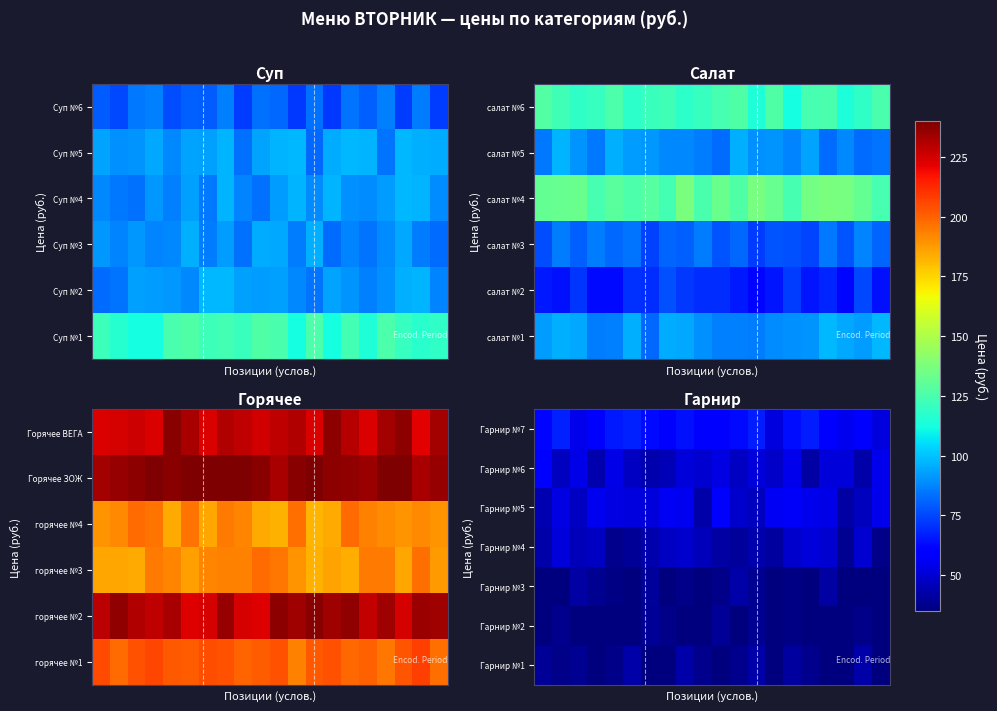

What is the total value across all series at 13?

302.2